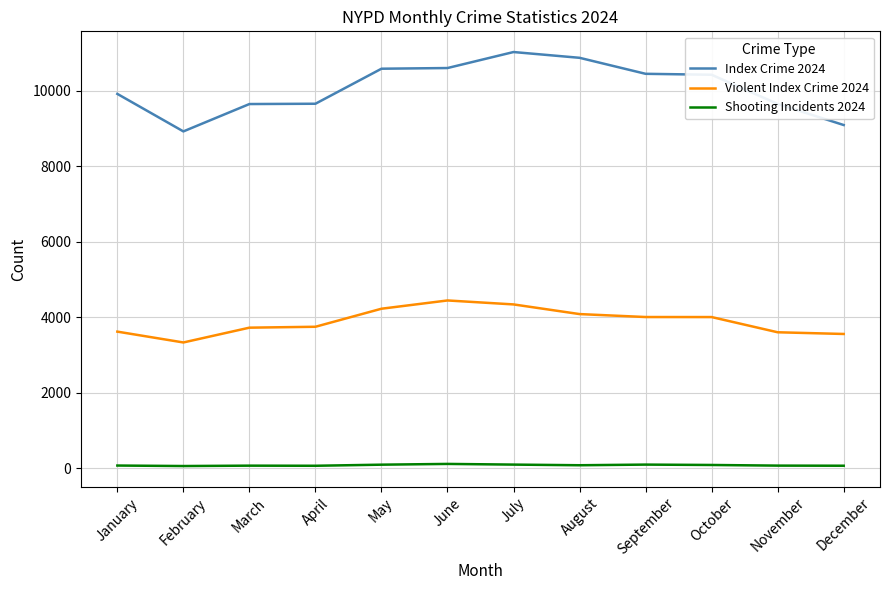

Which series has the largest total across all categories?

Index Crime 2024